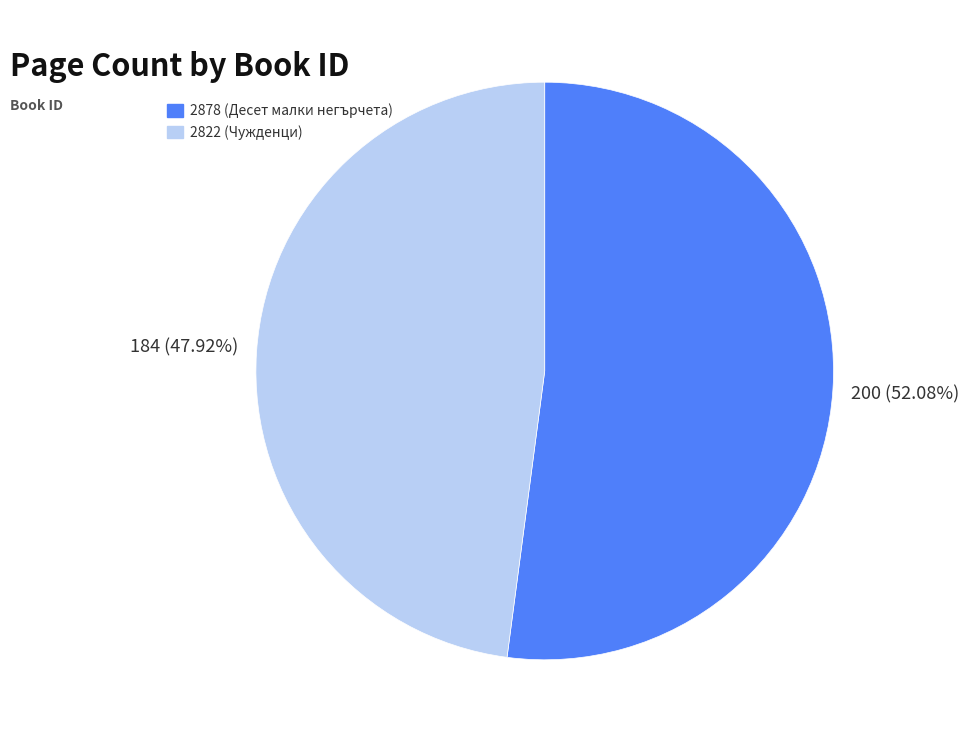

The 2878 slice represents 52% of the pie. True or false?

True